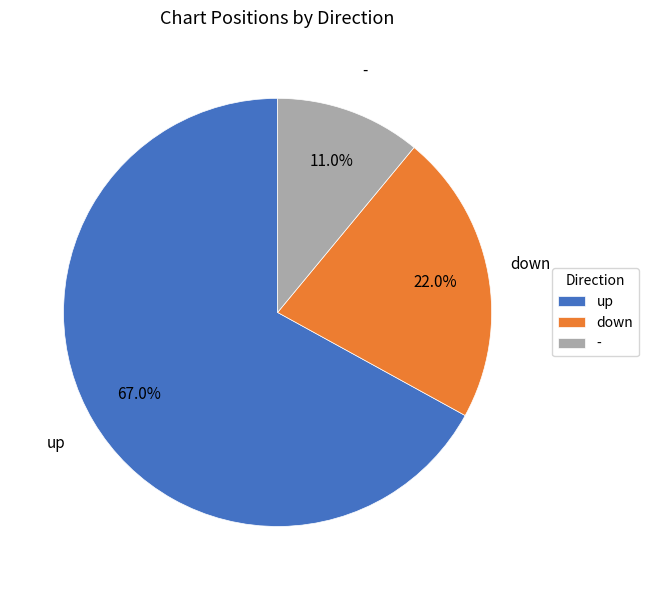

Do down and up together represent more than half of the pie?

Yes